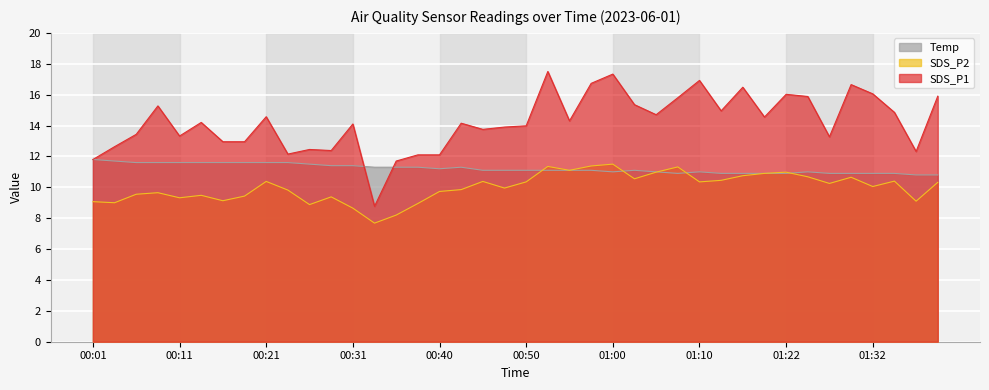

What is the total value across all series at 00:35?

31.2